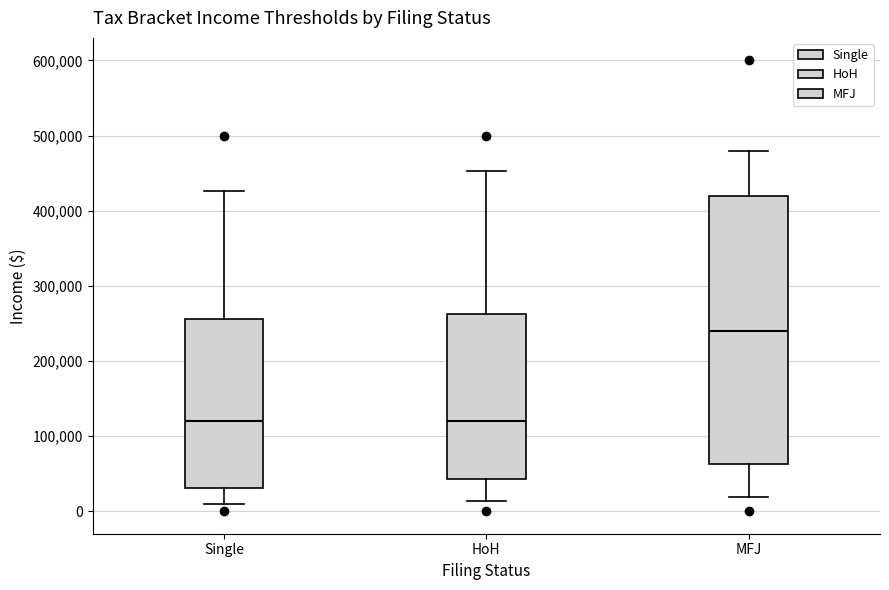

Which box's median line is the highest?

MFJ